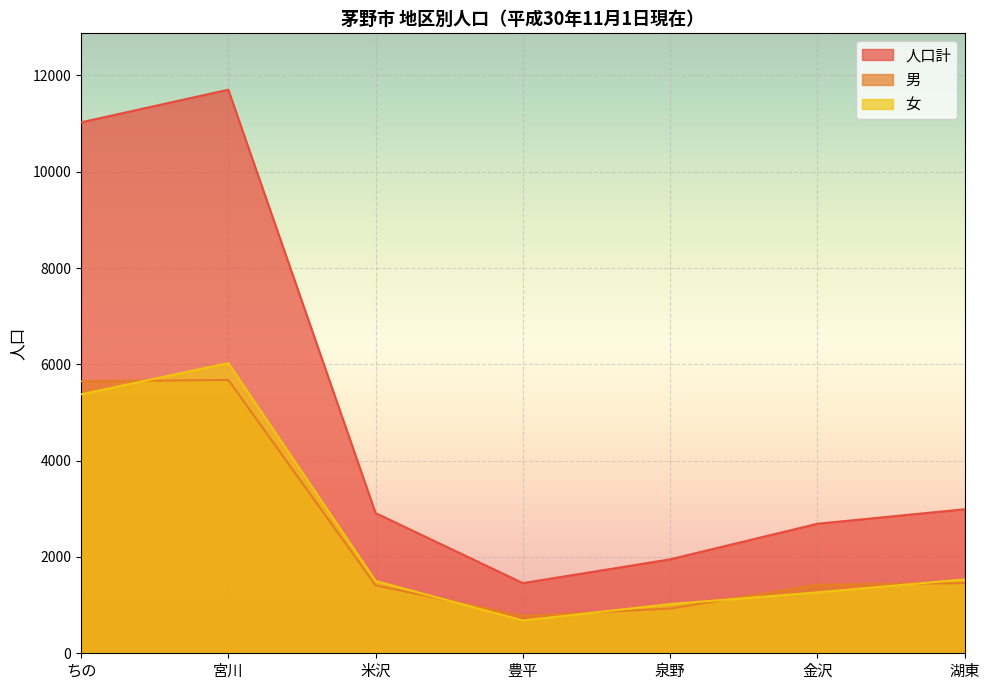

Reading left to right, extract all data points from this chart.

人口計: ちの=11026	宮川=11704	米沢=2911	豊平=1457	泉野=1951	金沢=2690	湖東=2991
男: ちの=5648	宮川=5677	米沢=1410	豊平=776	泉野=929	金沢=1425	湖東=1457
女: ちの=5378	宮川=6027	米沢=1501	豊平=681	泉野=1022	金沢=1265	湖東=1534